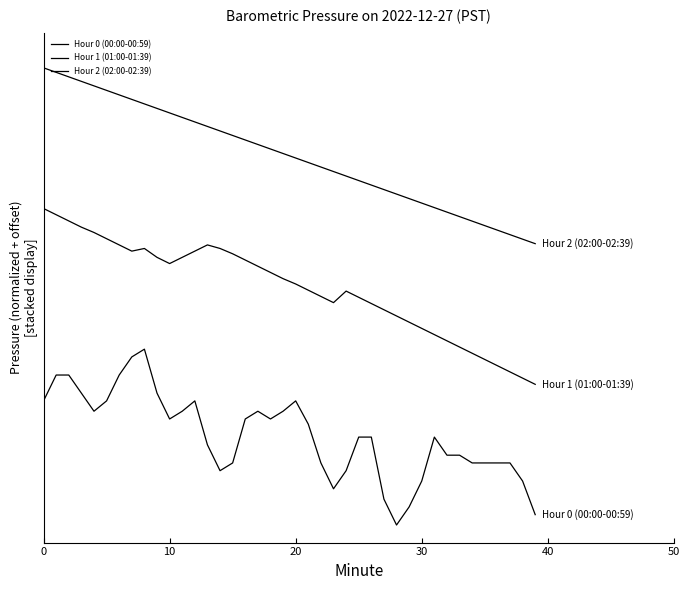

Rank the series by their average value, from highest to lowest.

Hour 2 (02:00-02:39), Hour 1 (01:00-01:39), Hour 0 (00:00-00:59)